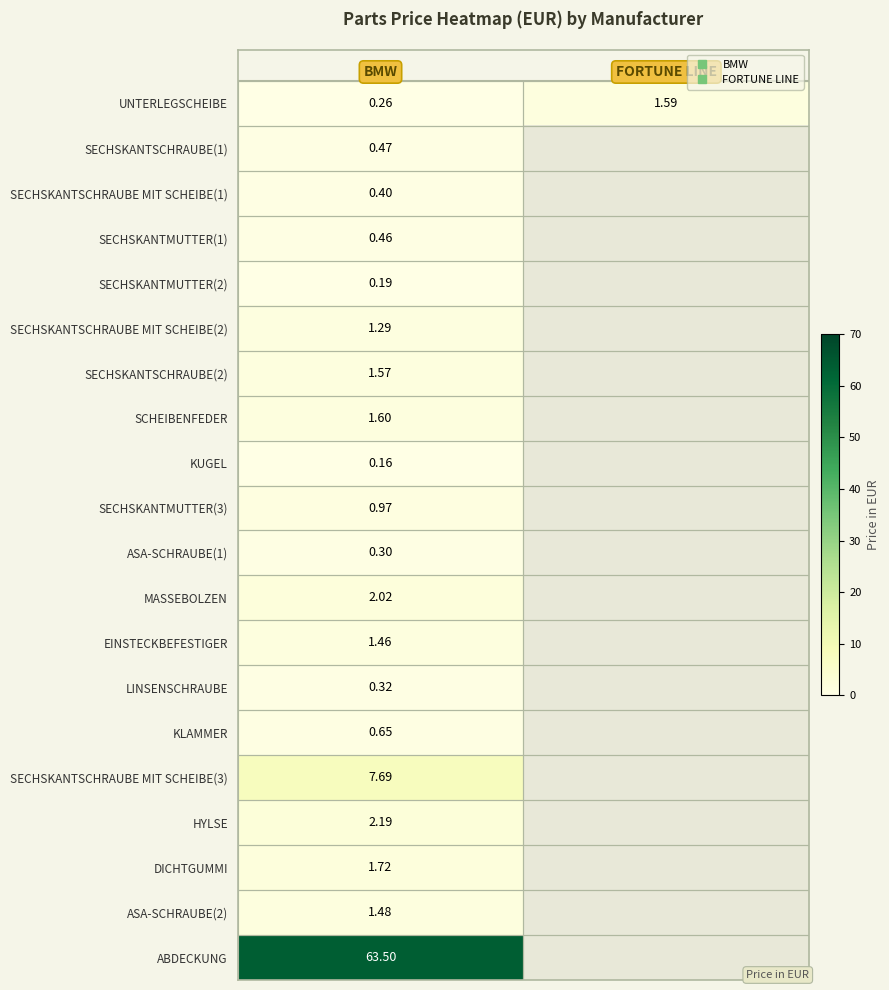

Count the number of data series in this chart.

20